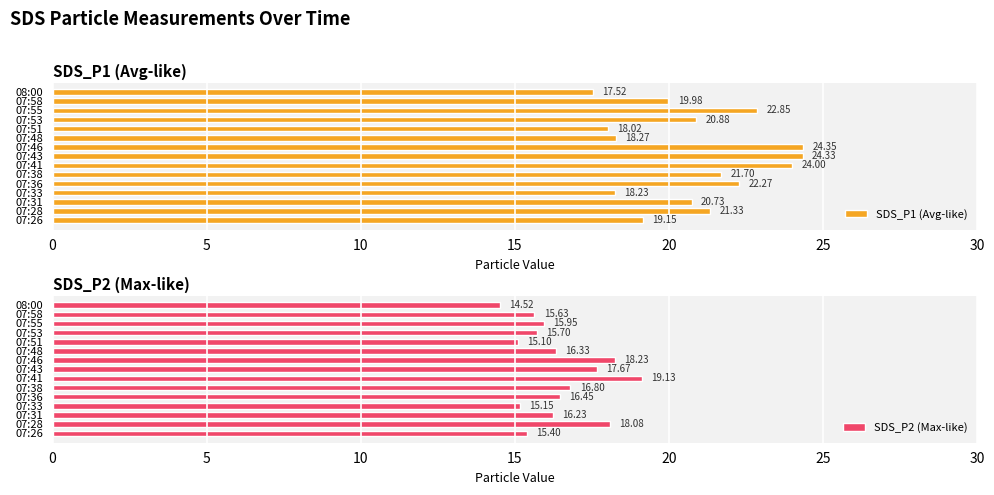

How many bars are there in each group?

2